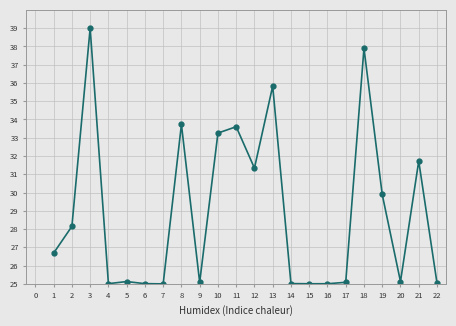

Which label corresponds to the largest value in the chart?

3